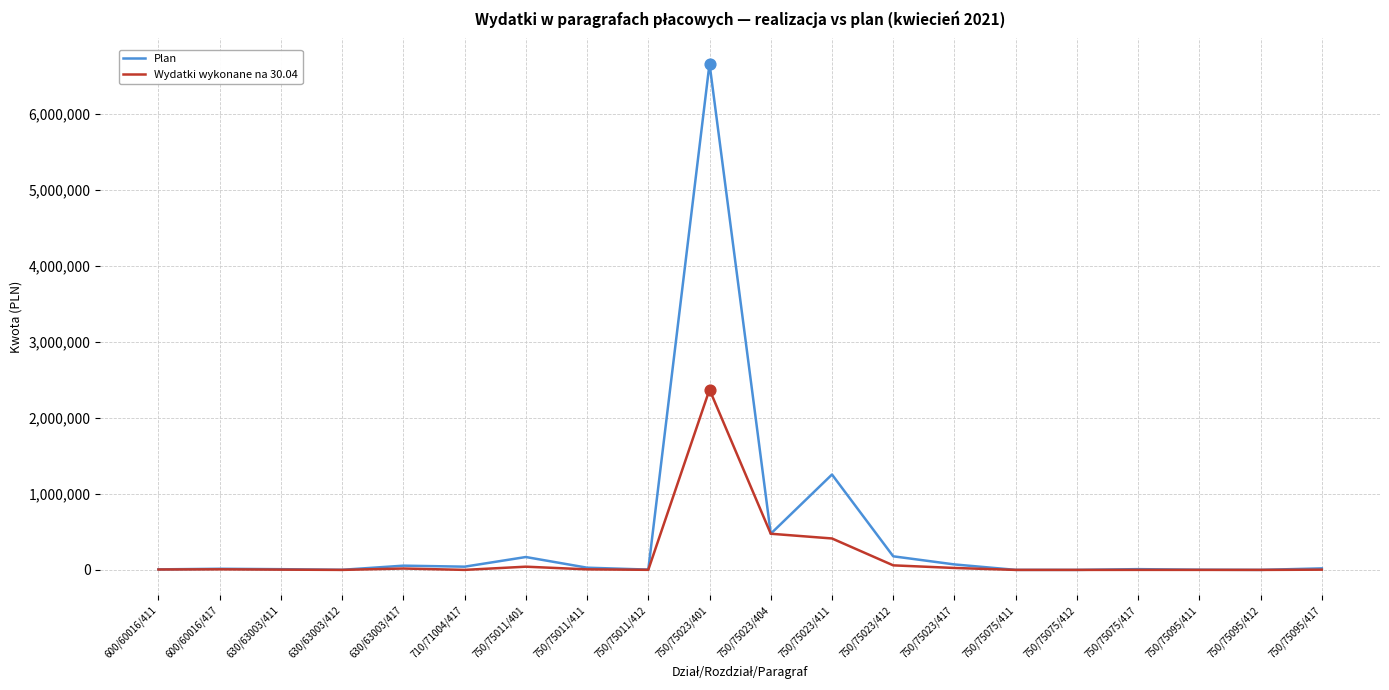

Which series has the widest spread of values?

Plan